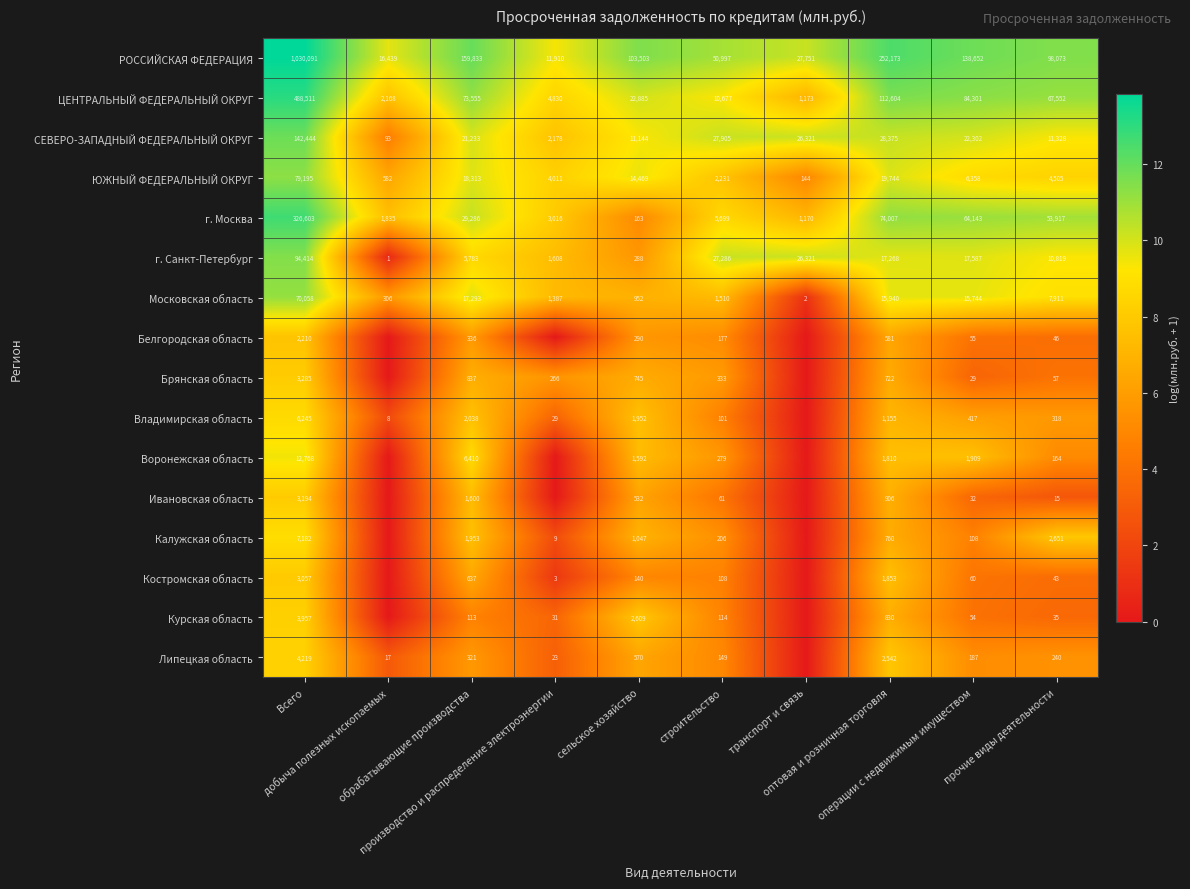

What is the total value across all series at добыча полезных ископаемых?

47.3